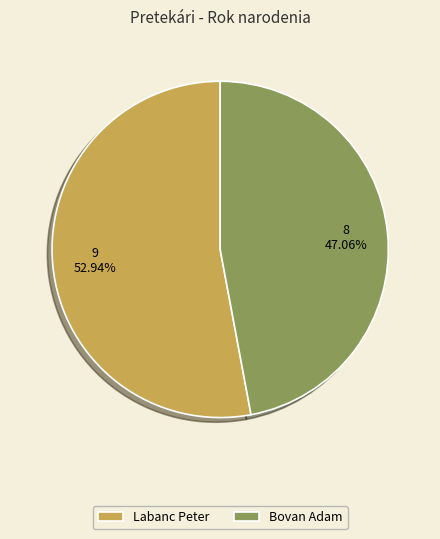

Approximately how many times larger is the value at Bovan Adam compared to Labanc Peter?

0.9